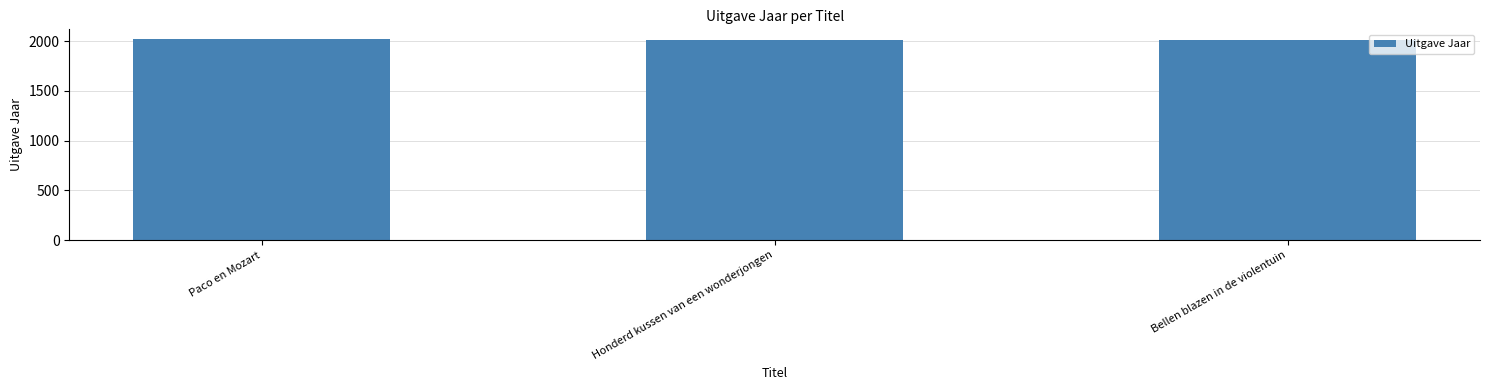

What is the difference between the maximum and minimum values?

10